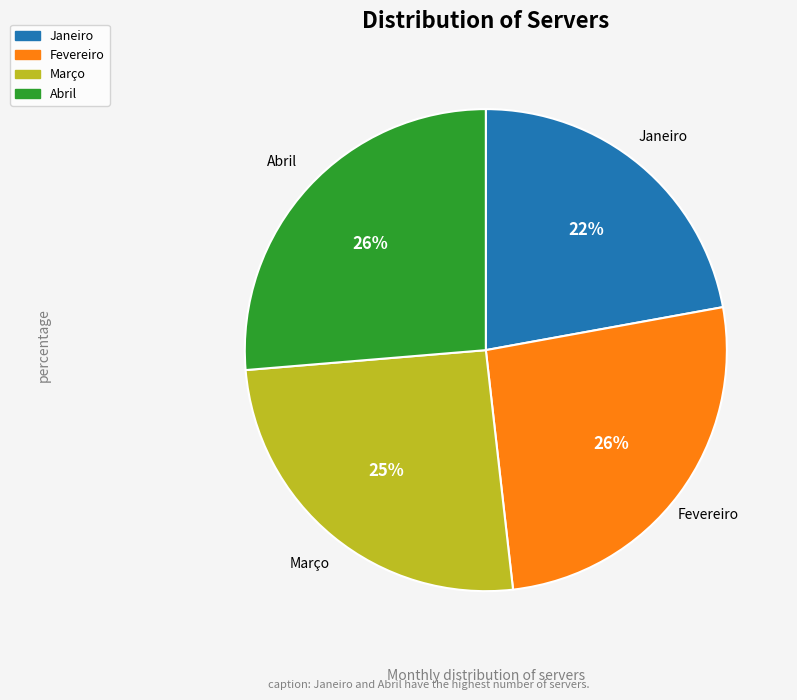

To the nearest percent, what is the difference between the Março and Abril slice percentages?

1%